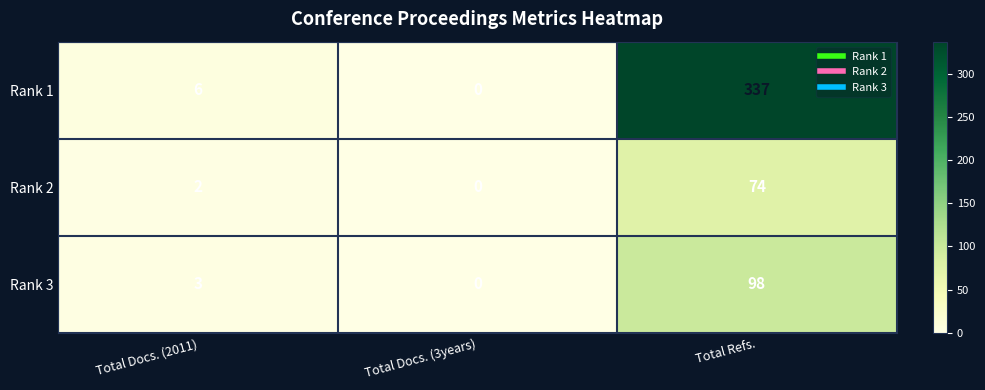

The value of Rank 1 at Total Refs. is 337. True or false?

True